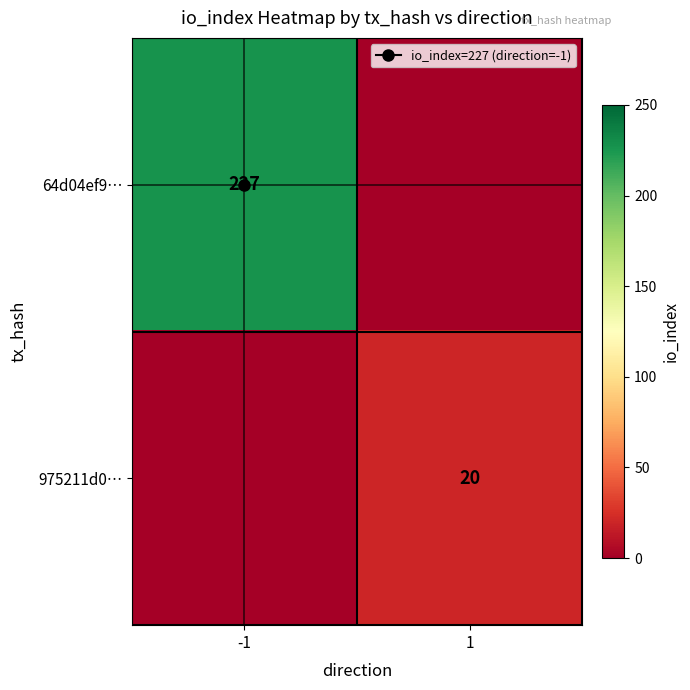

True or false: 975211d0… has a value of 20 at 1.

True